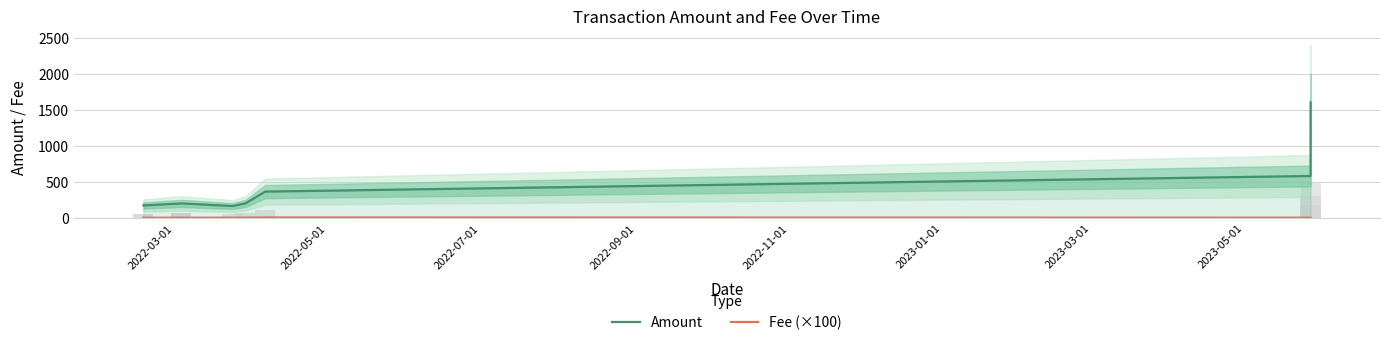

Which series has the largest range (max minus min)?

Amount